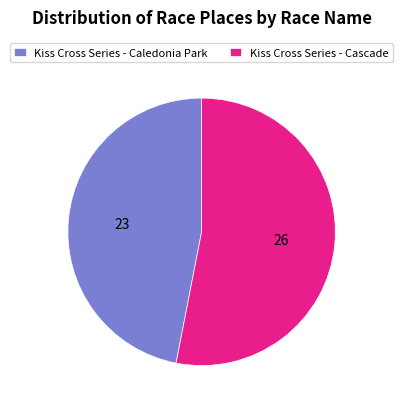

How many segments does this pie chart have?

2